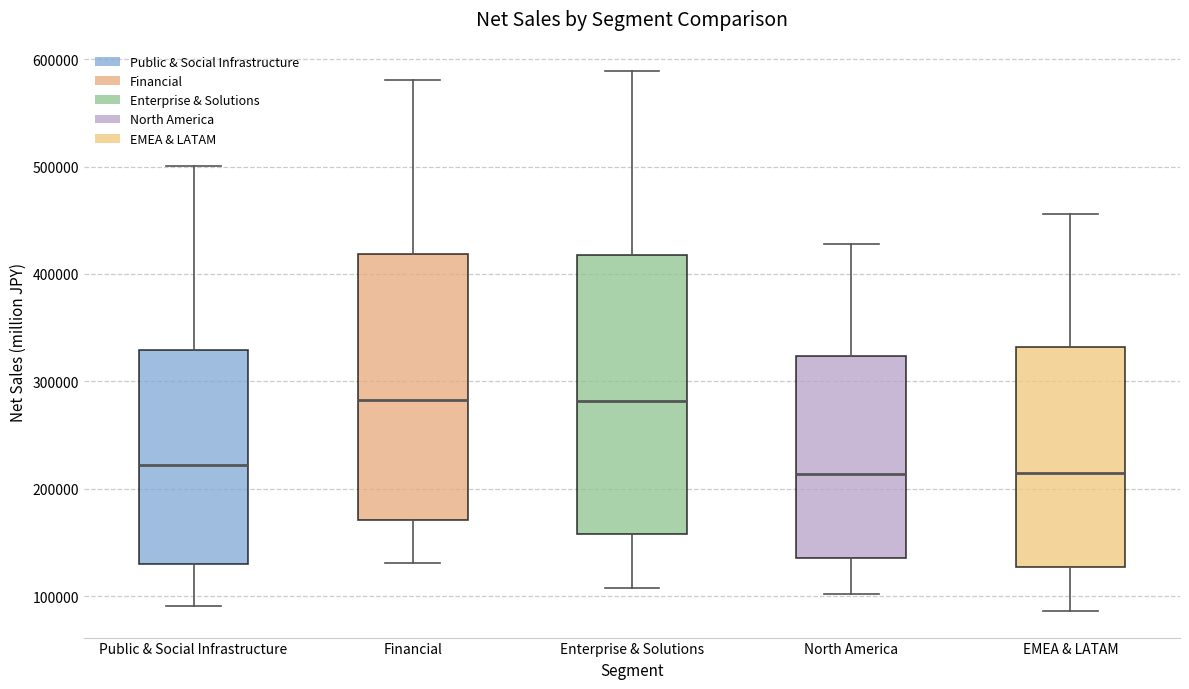

Reading left to right, read every box against the y-axis: the position of its median line, the range the box covers, and the ends of its whiskers. The values are not printed on the chart, so give them approximately, as read against the axis.

Public & Social Infrastructure: median 220000, box 130000 to 330000, whiskers 90000 to 500000
Financial: median 280000, box 170000 to 420000, whiskers 130000 to 580000
Enterprise & Solutions: median 280000, box 160000 to 420000, whiskers 110000 to 590000
North America: median 210000, box 140000 to 320000, whiskers 100000 to 430000
EMEA & LATAM: median 210000, box 130000 to 330000, whiskers 90000 to 460000